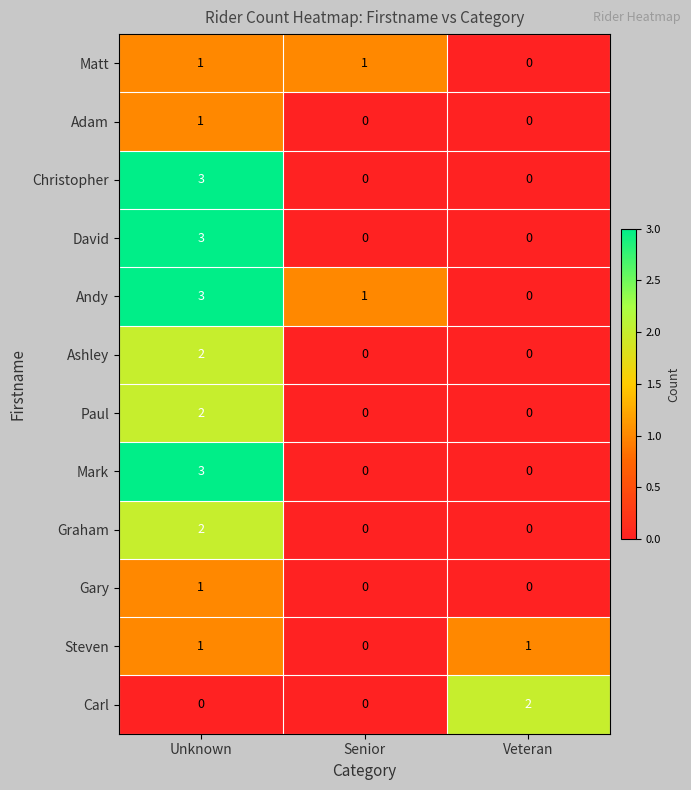

What is the maximum value shown in the chart?

3